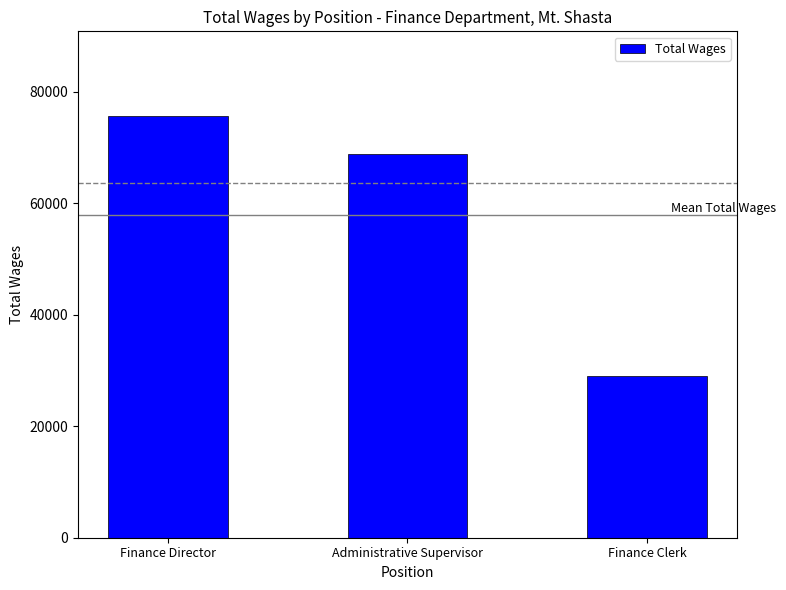

What is the value of the 1st bar from the left?

75724